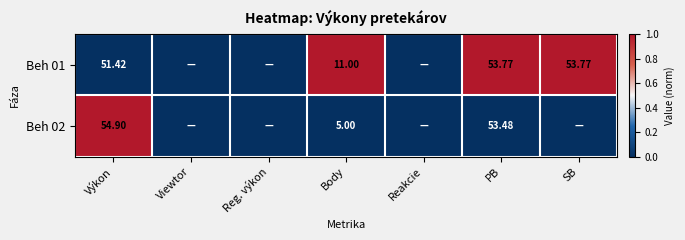

Is the value of Beh 02 at Výkon greater than the value of Beh 01 at SB?

Yes